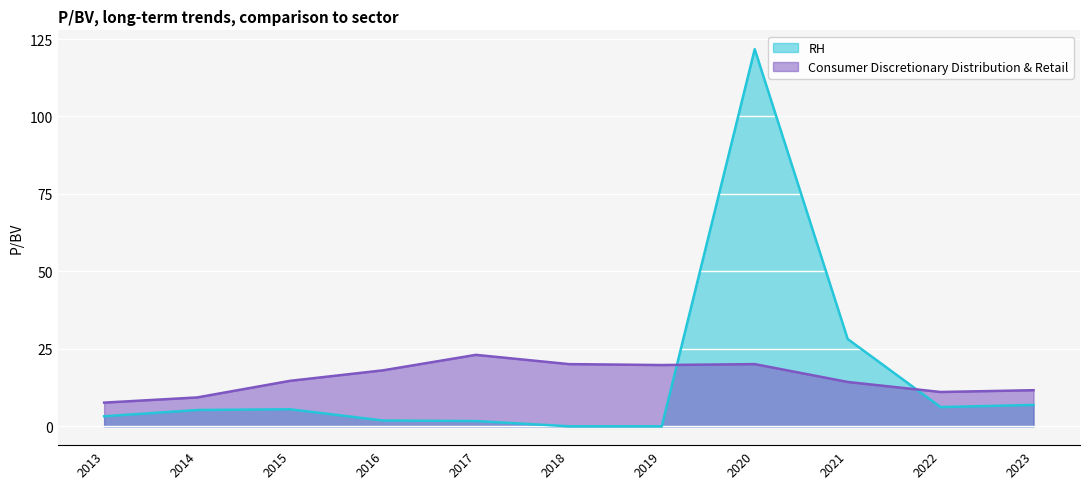

Is the value of Consumer Discretionary Distribution & Retail at 2014 greater than the value of RH at 2018?

Yes